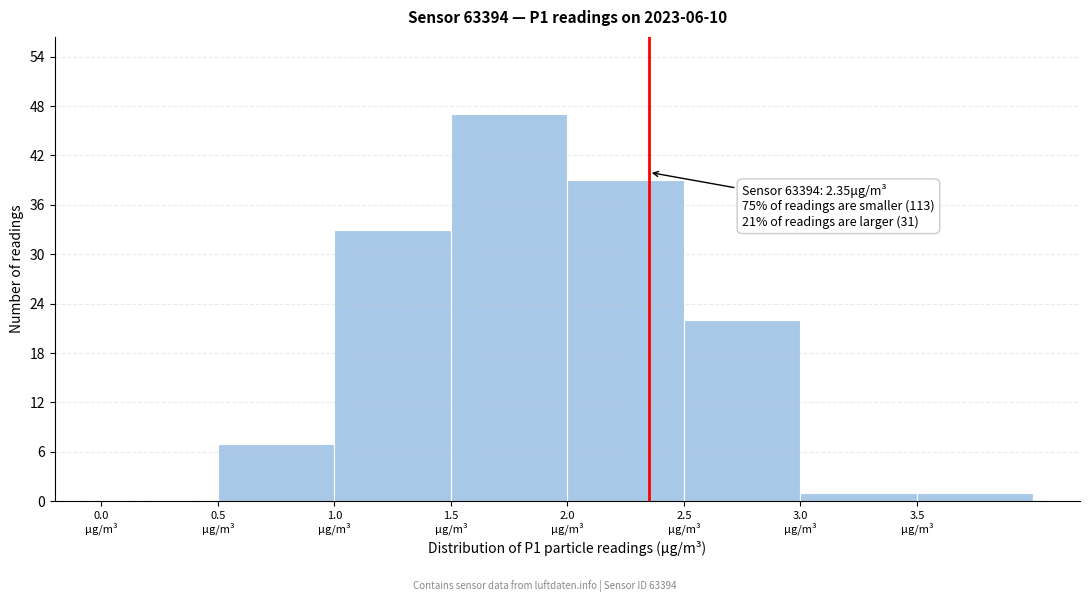

Which range on the x-axis has the tallest bar?

1.5 to 2.0